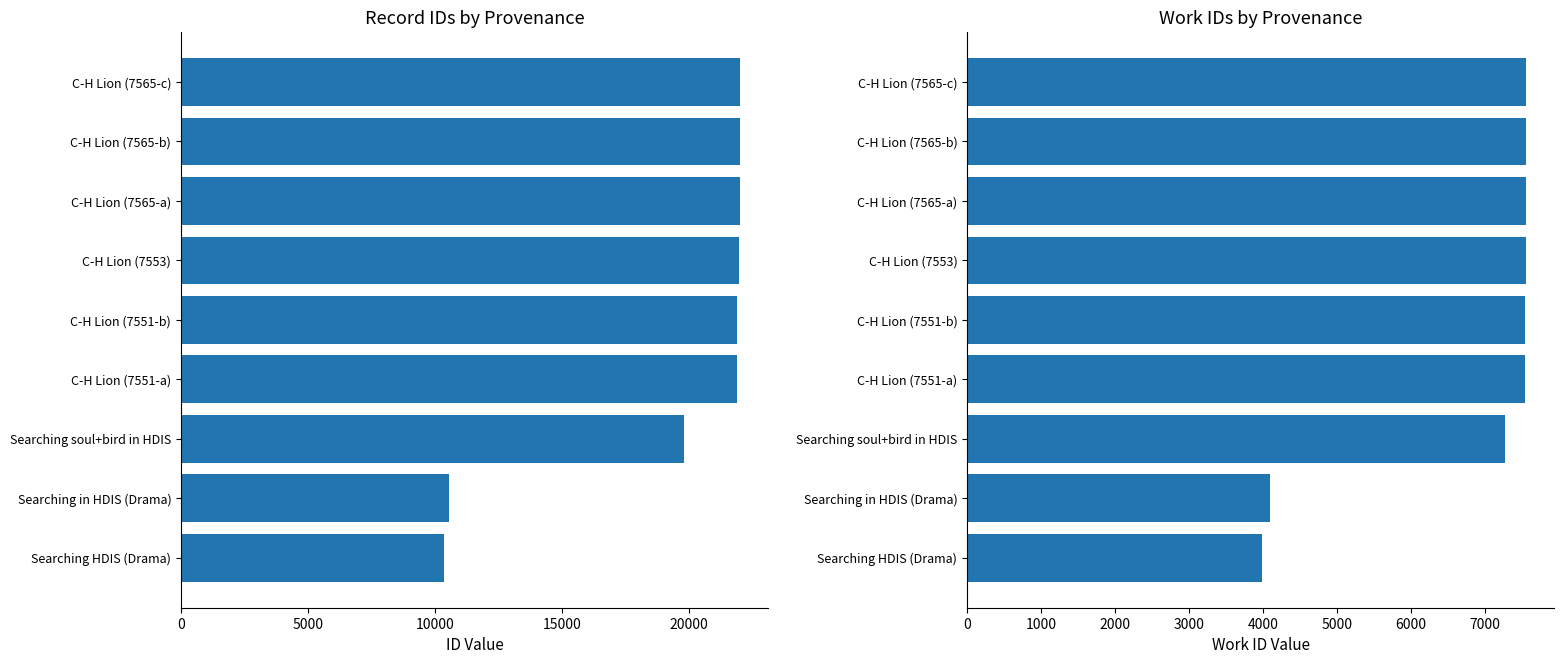

What is the spread (max minus min) of values at Searching HDIS (Drama)?

6371